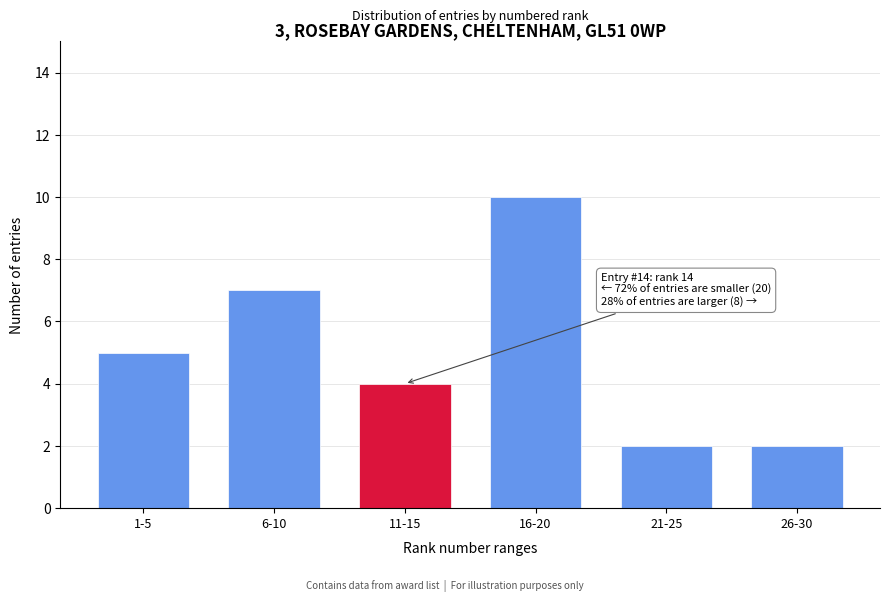

Reading left to right, what are all the values shown in this chart?

1-5=5	6-10=7	11-15=4	16-20=10	21-25=2	26-30=2